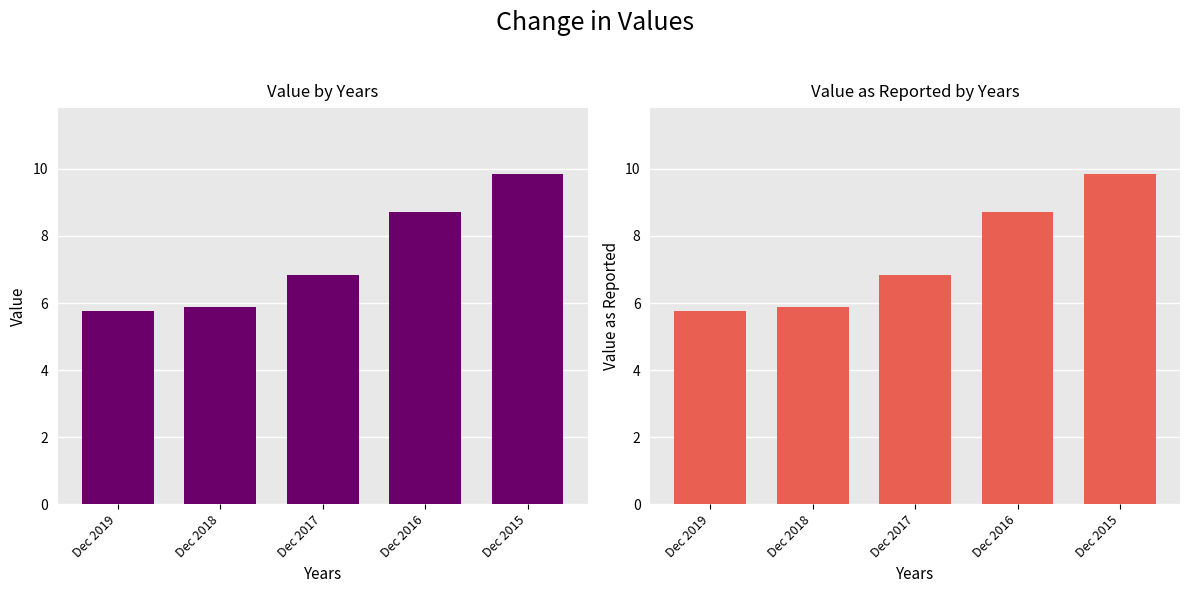

Does the chart contain stacked bars?

No